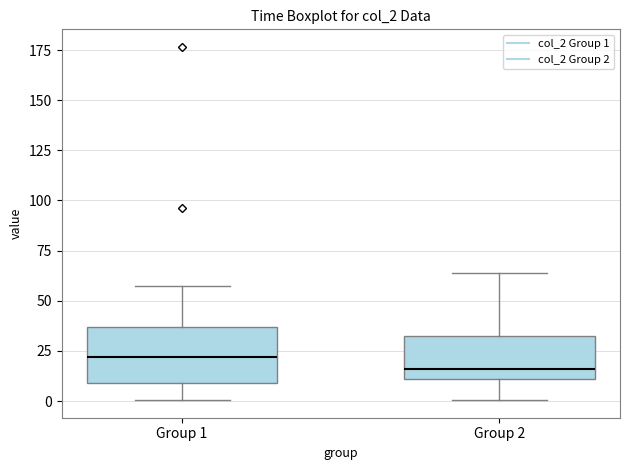

Reading left to right, read every box against the y-axis: the position of its median line, the range the box covers, and the ends of its whiskers. The values are not printed on the chart, so give them approximately, as read against the axis.

Group 1: median 20, box 10 to 35, whiskers 0 to 55
Group 2: median 15, box 10 to 35, whiskers 0 to 65